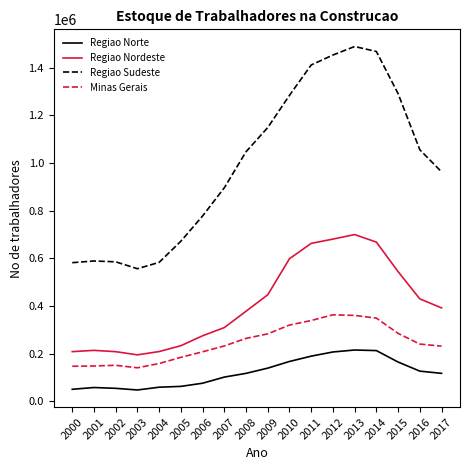

True or false: Regiao Sudeste and Regiao Norte intersect in this chart.

False